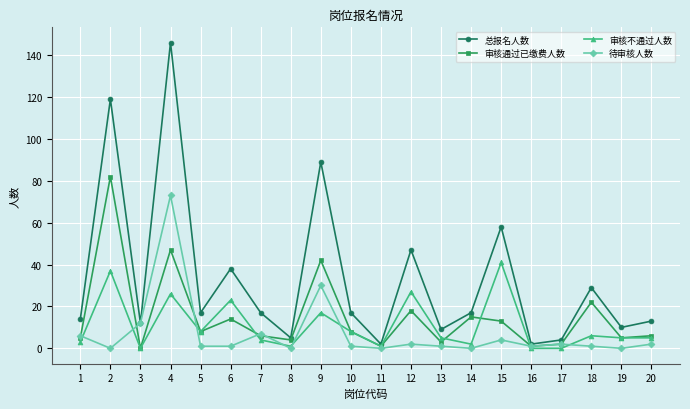

What is the sum of the 总报名人数 values at 12 and 13?

56